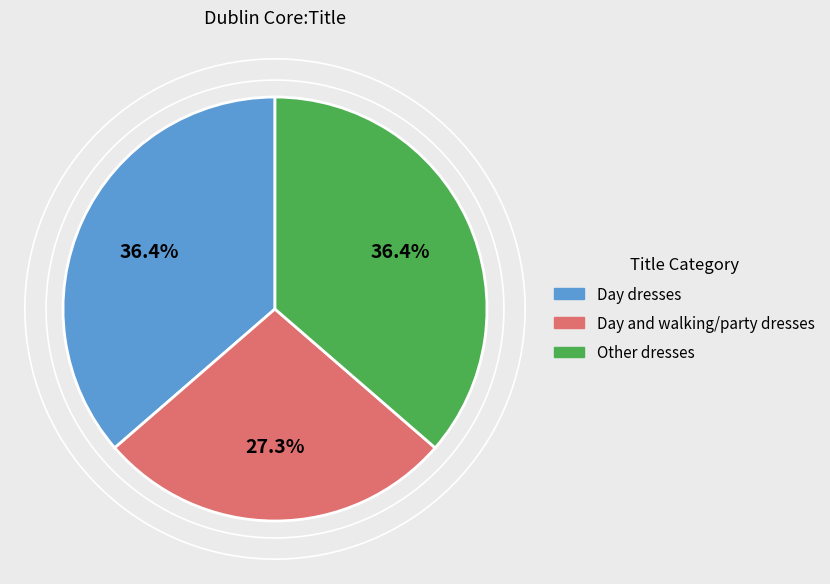

Which slice is the smallest?

Day and party dresses